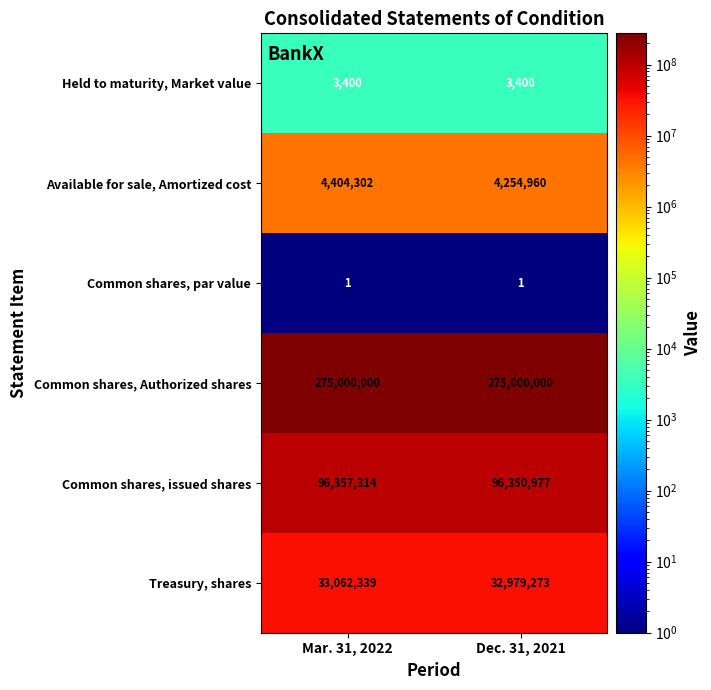

At which label does Common shares, issued shares reach its minimum?

Dec. 31, 2021